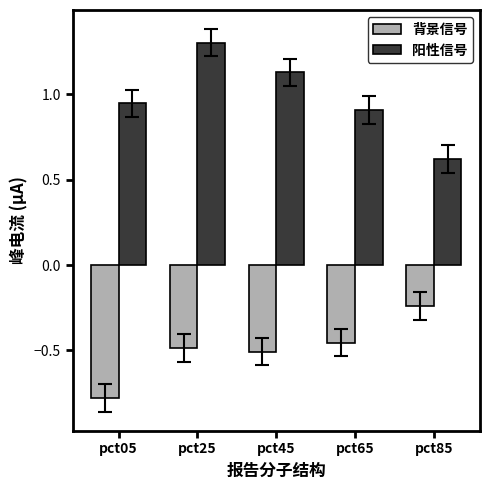

At which label is 背景信号 closest to 0?

pct85